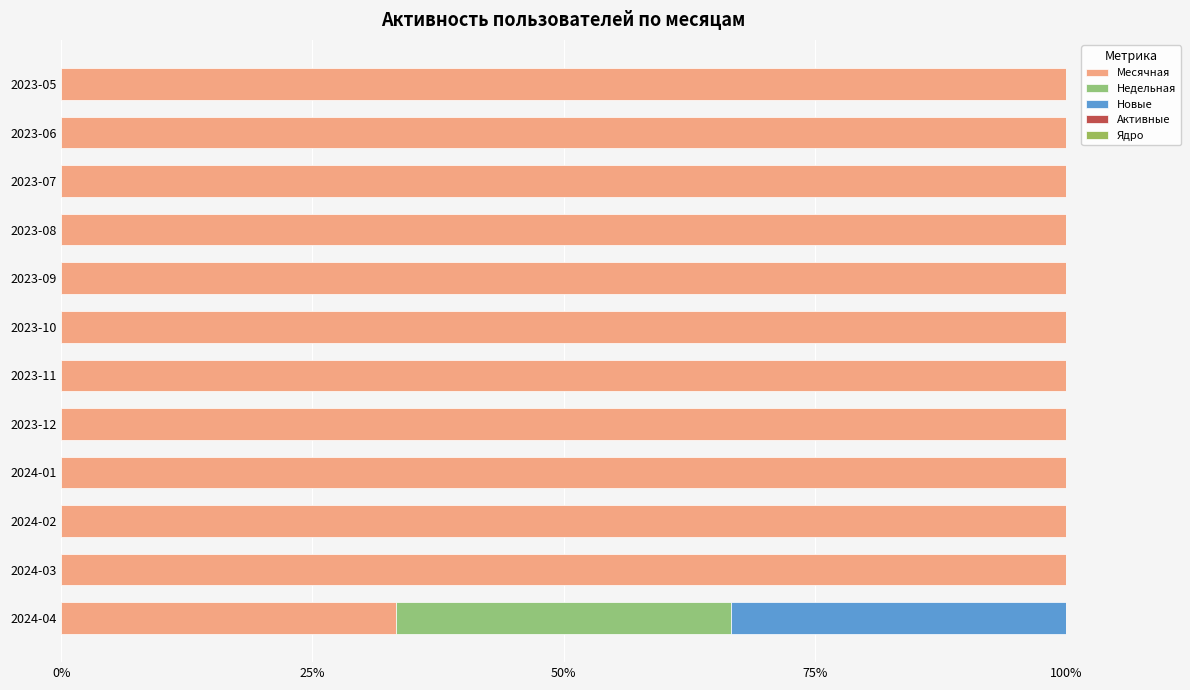

Count the number of categories in the chart.

12